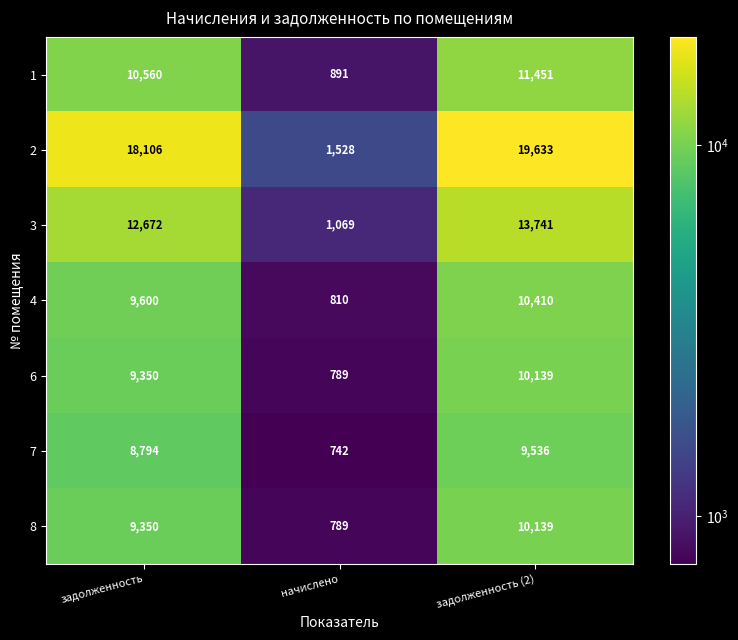

Which series changed the most between задолженность and задолженность (2)?

2